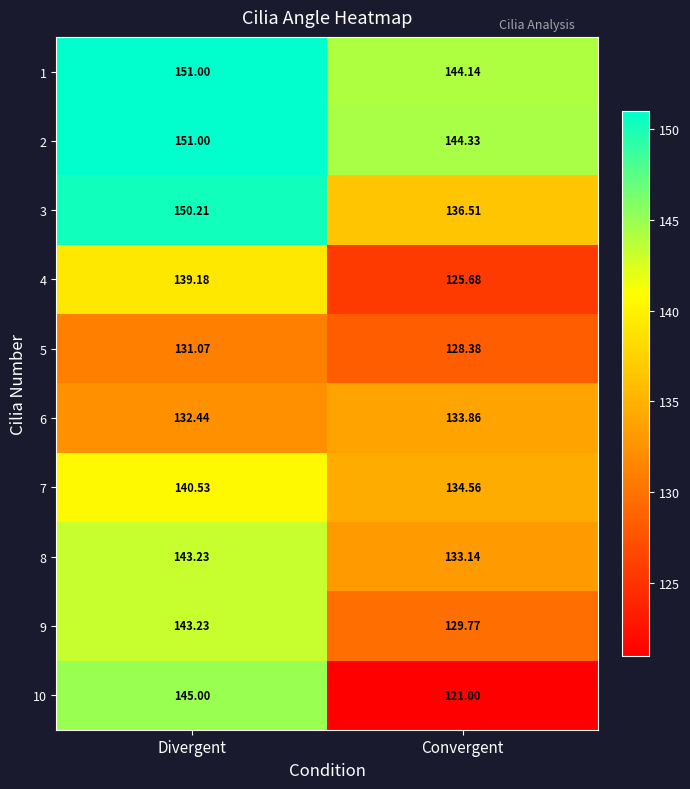

List the labels in order of 2 value, largest first.

Divergent, Convergent